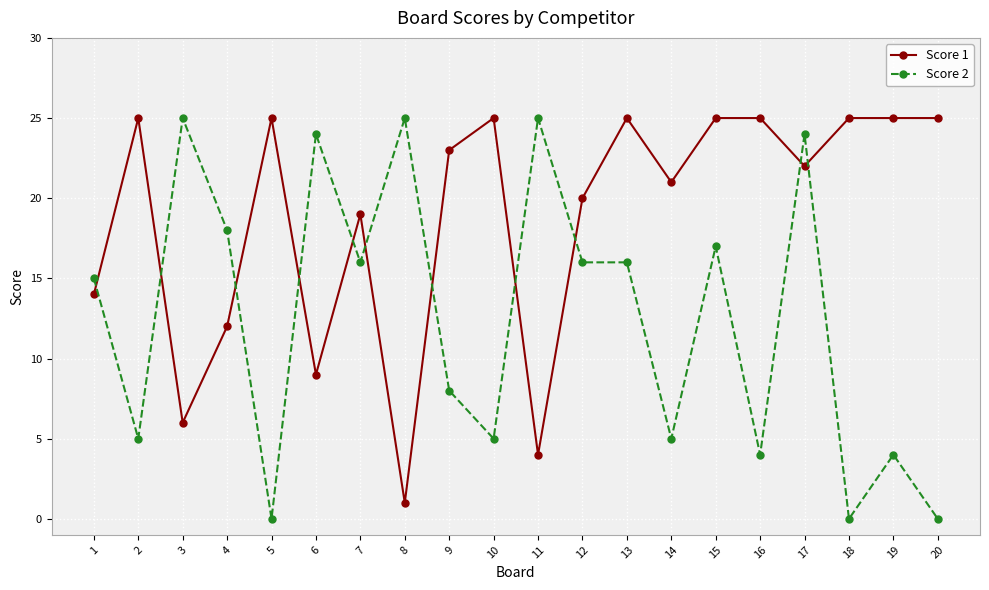

Does the chart display data point markers on the line(s)?

Yes